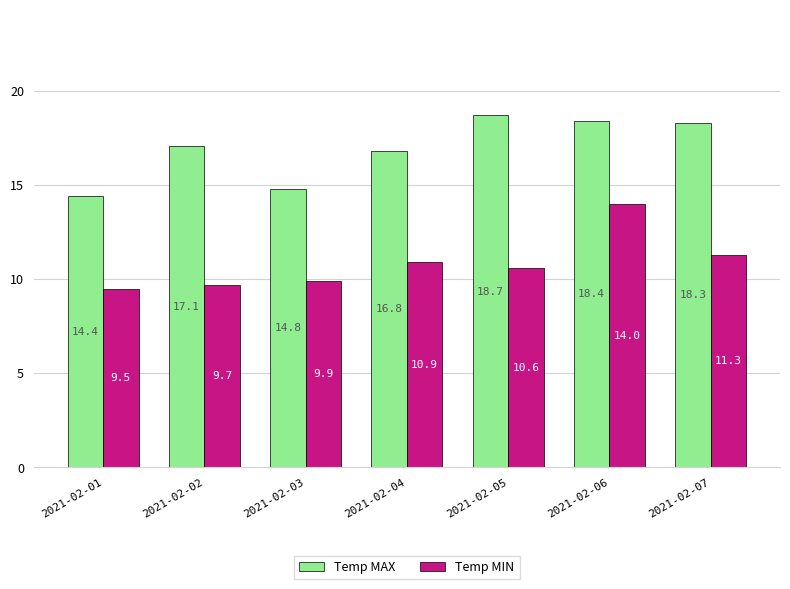

Between 2021-02-01 and 2021-02-02, which series saw the biggest shift?

Temp MAX